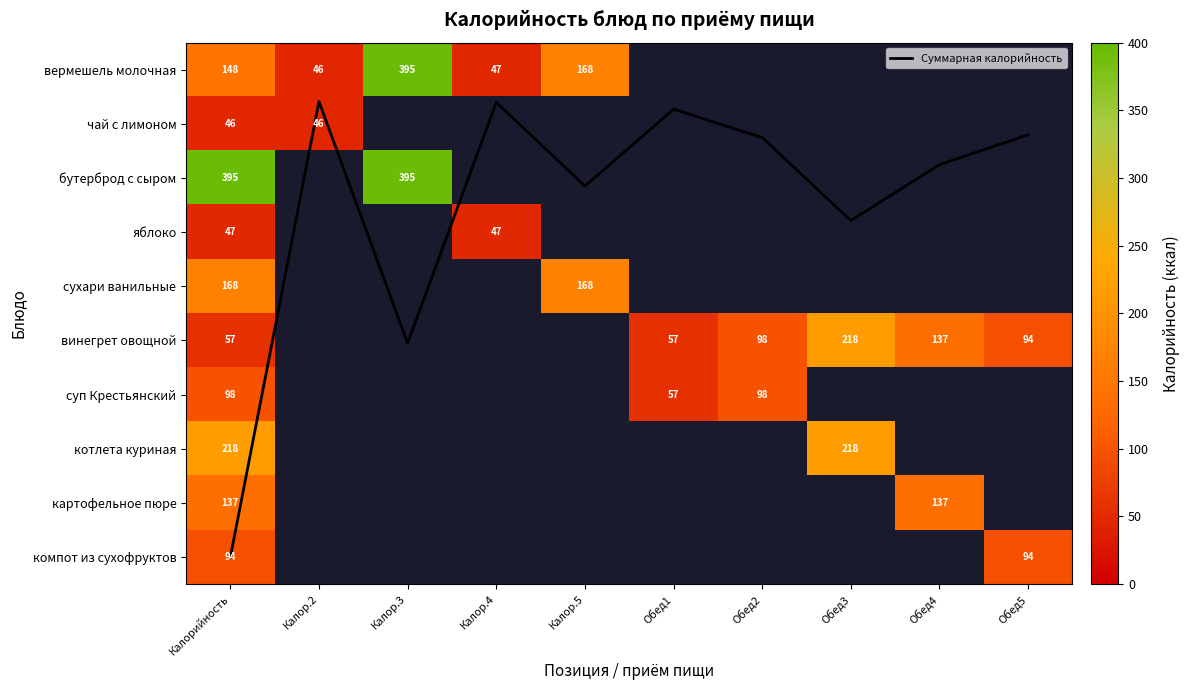

Which series has the largest total across all categories?

Суммарная калорийность